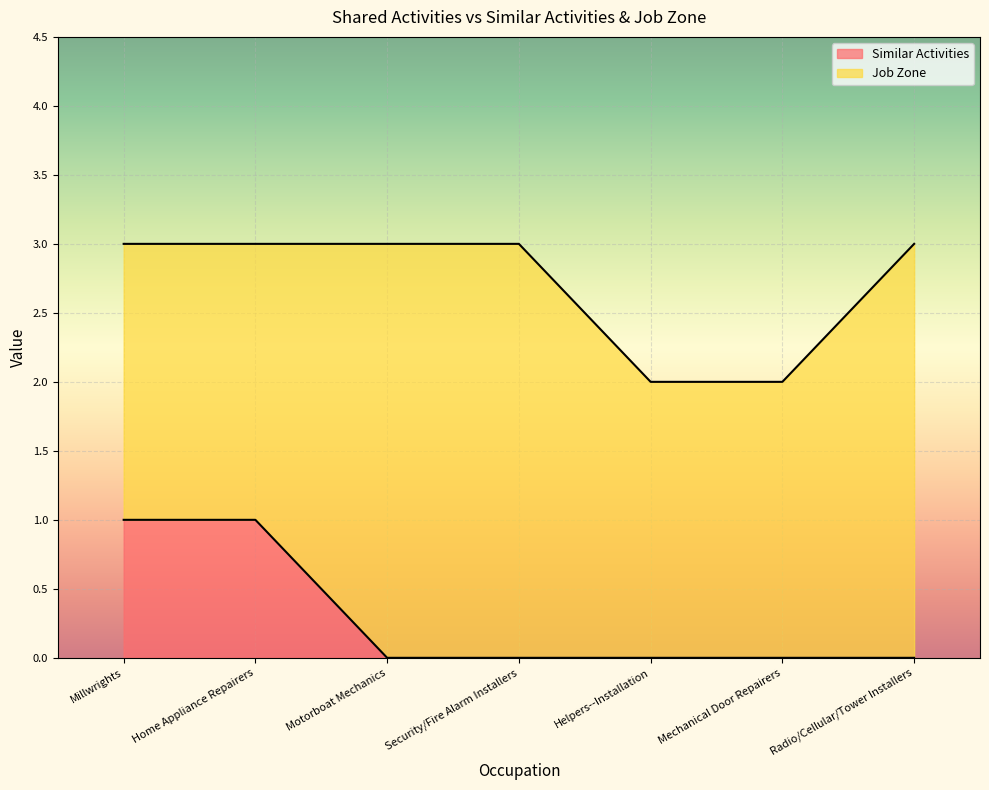

The value at Mechanical Door Repairers is 0. True or false?

True